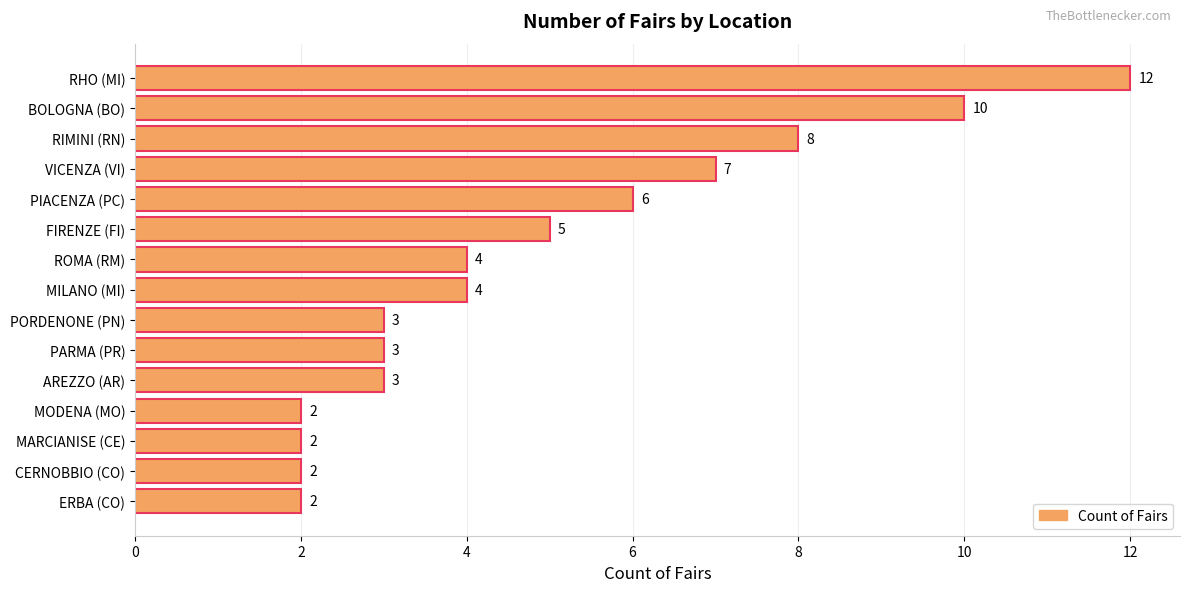

What is the change in value from PIACENZA (PC) to ERBA (CO)?

-4